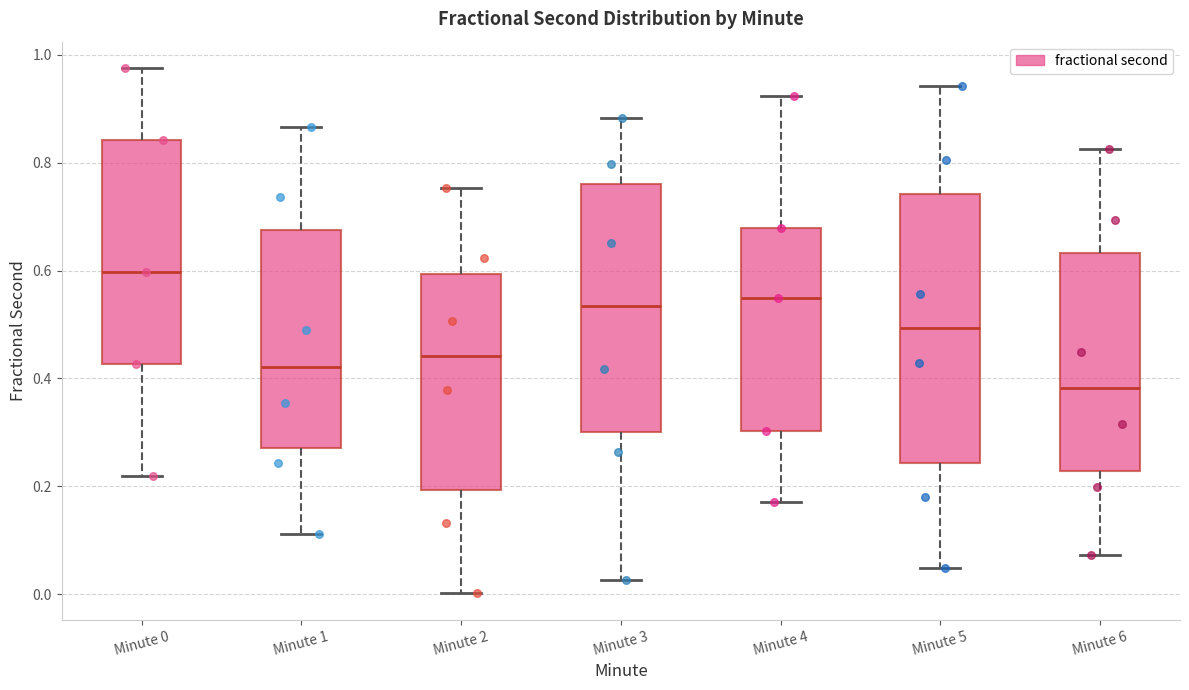

Reading left to right, read every box against the y-axis: the position of its median line, the range the box covers, and the ends of its whiskers. The values are not printed on the chart, so give them approximately, as read against the axis.

Minute 0: median 0.60, box 0.42 to 0.84, whiskers 0.22 to 0.98
Minute 1: median 0.42, box 0.28 to 0.68, whiskers 0.12 to 0.86
Minute 2: median 0.44, box 0.20 to 0.60, whiskers 0.00 to 0.76
Minute 3: median 0.54, box 0.30 to 0.76, whiskers 0.02 to 0.88
Minute 4: median 0.54, box 0.30 to 0.68, whiskers 0.18 to 0.92
Minute 5: median 0.50, box 0.24 to 0.74, whiskers 0.04 to 0.94
Minute 6: median 0.38, box 0.22 to 0.64, whiskers 0.08 to 0.82